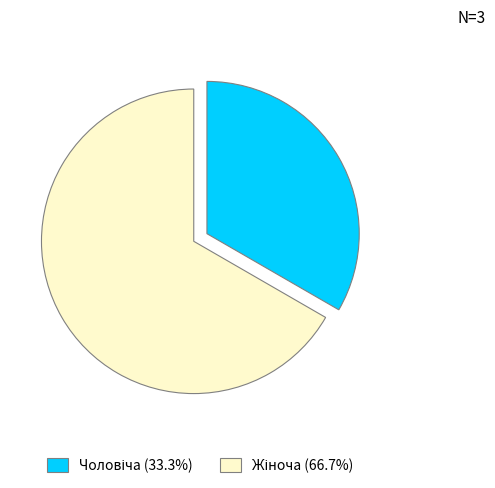

Is there a majority slice in this chart?

Yes